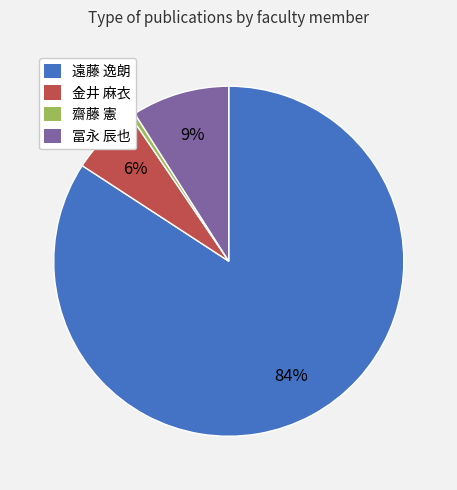

Is there any slice that represents more than half of the pie?

Yes